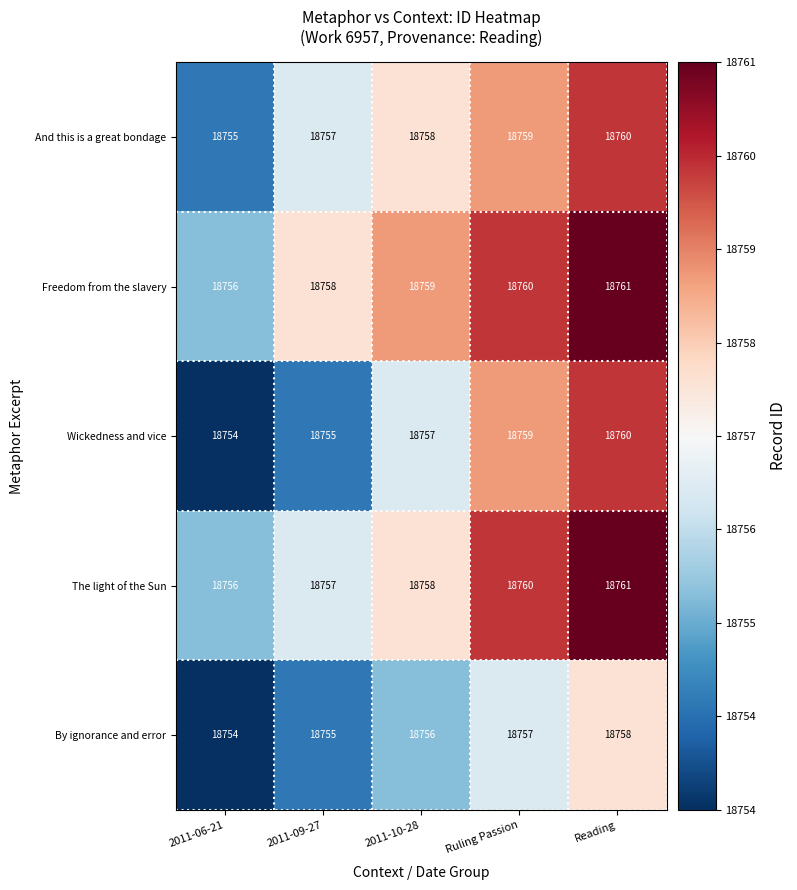

What is the sum of all The light of the Sun values?

93792